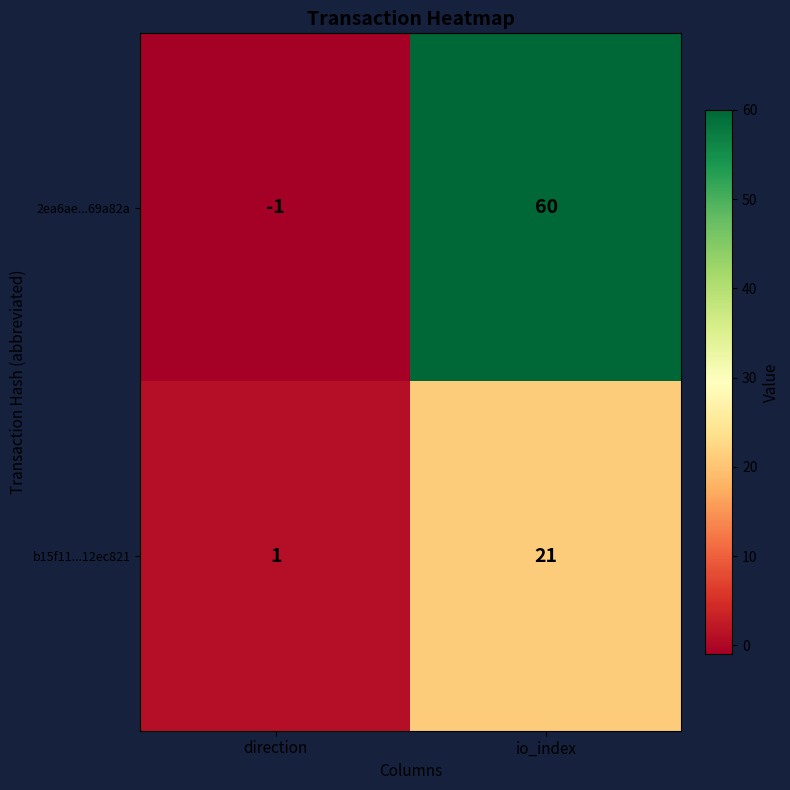

Between direction and io_index, which series saw the biggest shift?

2ea6ae...69a82a